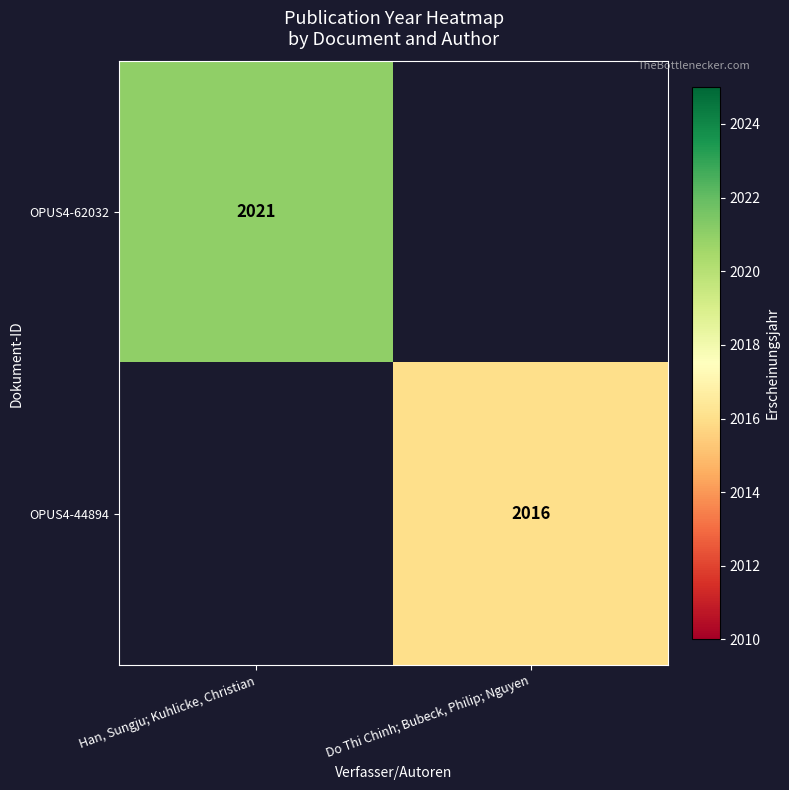

Is it true that OPUS4-44894 equals 682 at Do Thi Chinh; Bubeck, Philip; Nguyen?

False